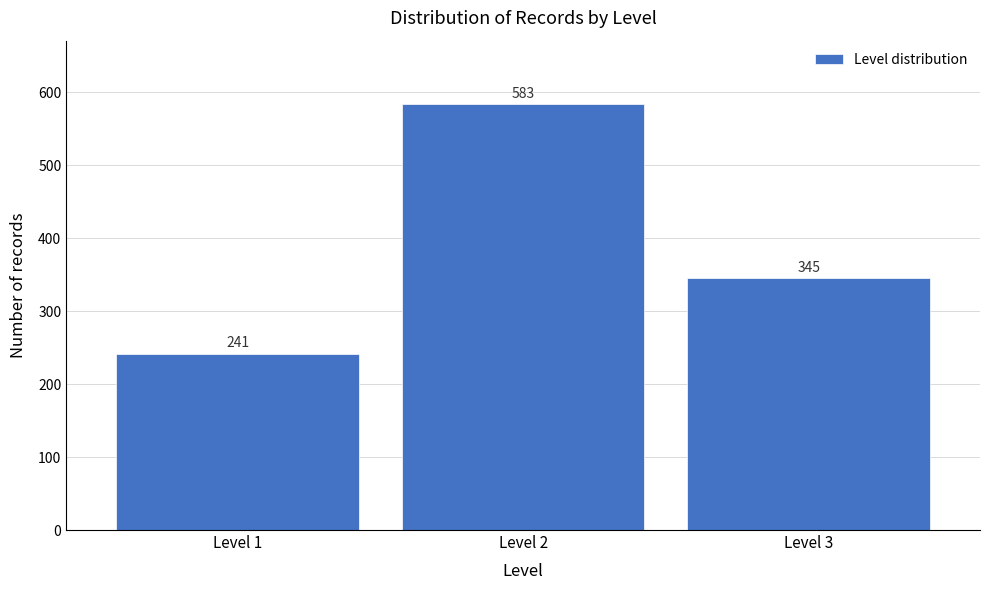

Reading left to right, extract all data points from this chart.

241	583	345